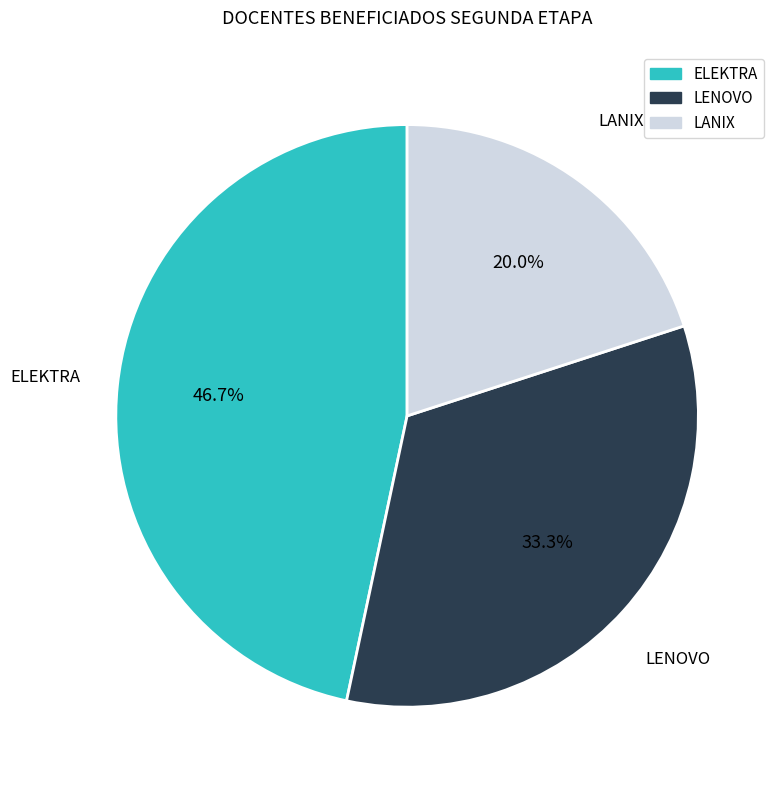

The LANIX slice represents 20% of the pie. True or false?

True